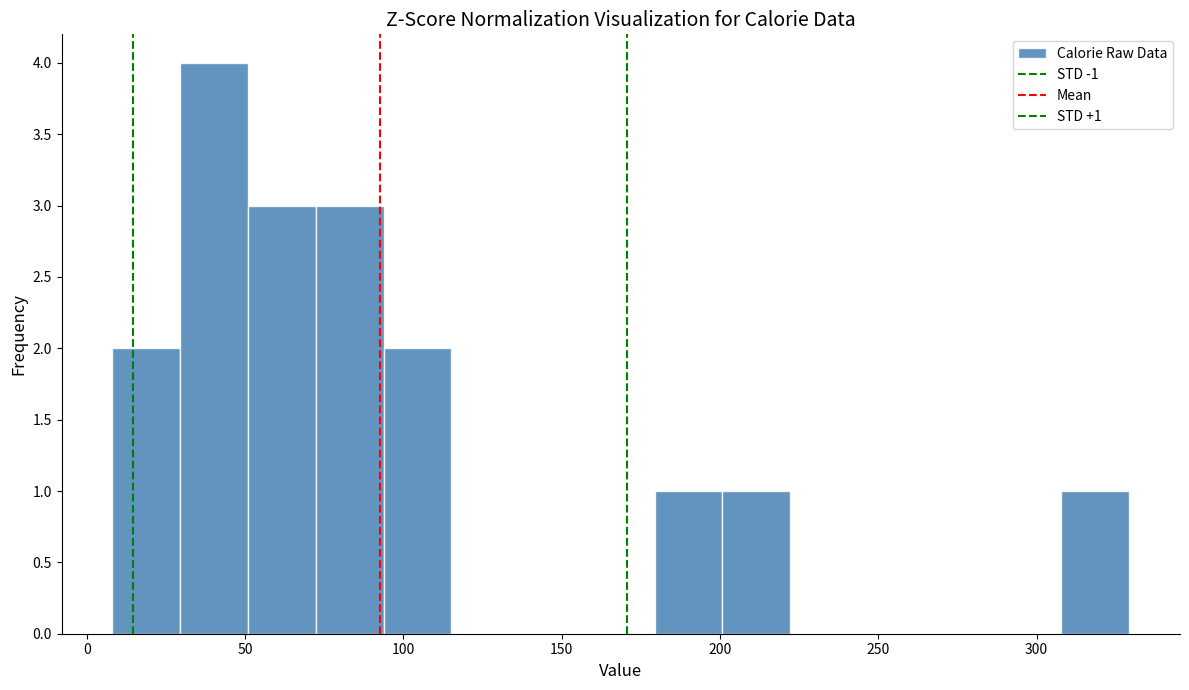

Which range on the x-axis has the tallest bar?

30 to 50